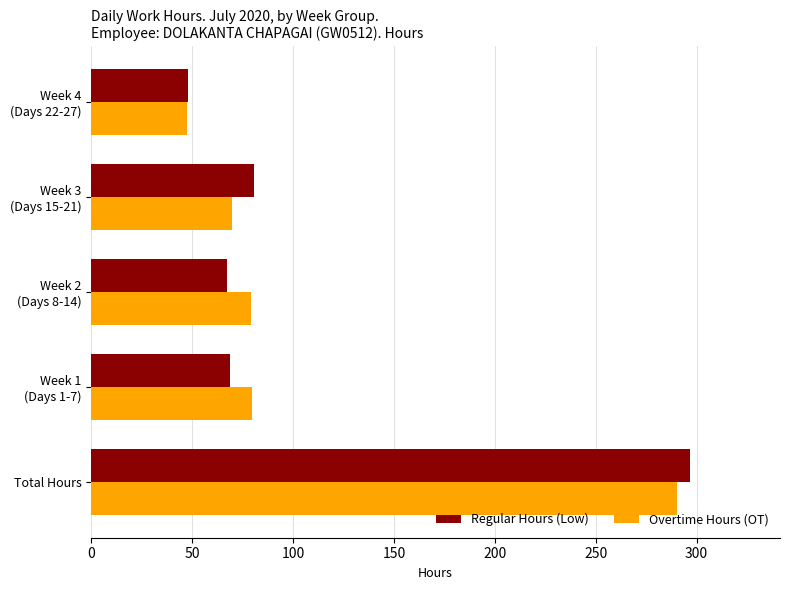

Is it true that Overtime Hours (OT) equals 290.1 at Total Hours?

True